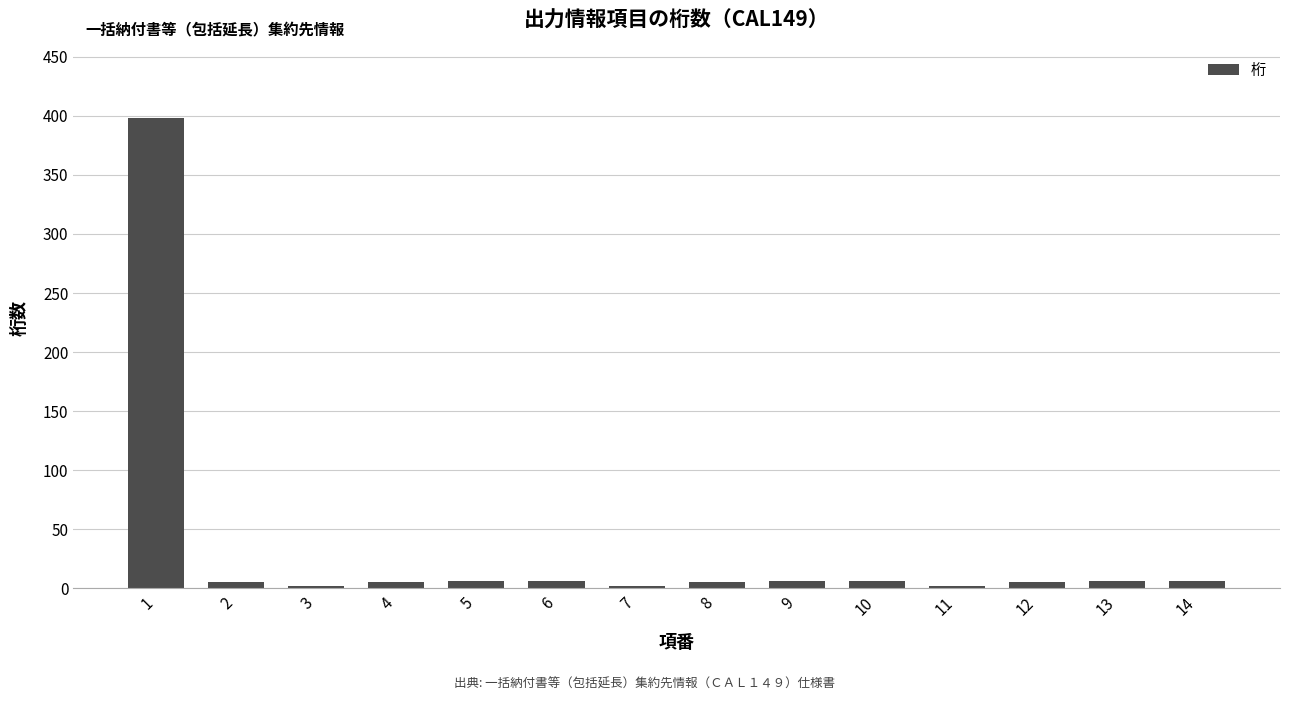

True or false: the data shows 6 at 14.

True